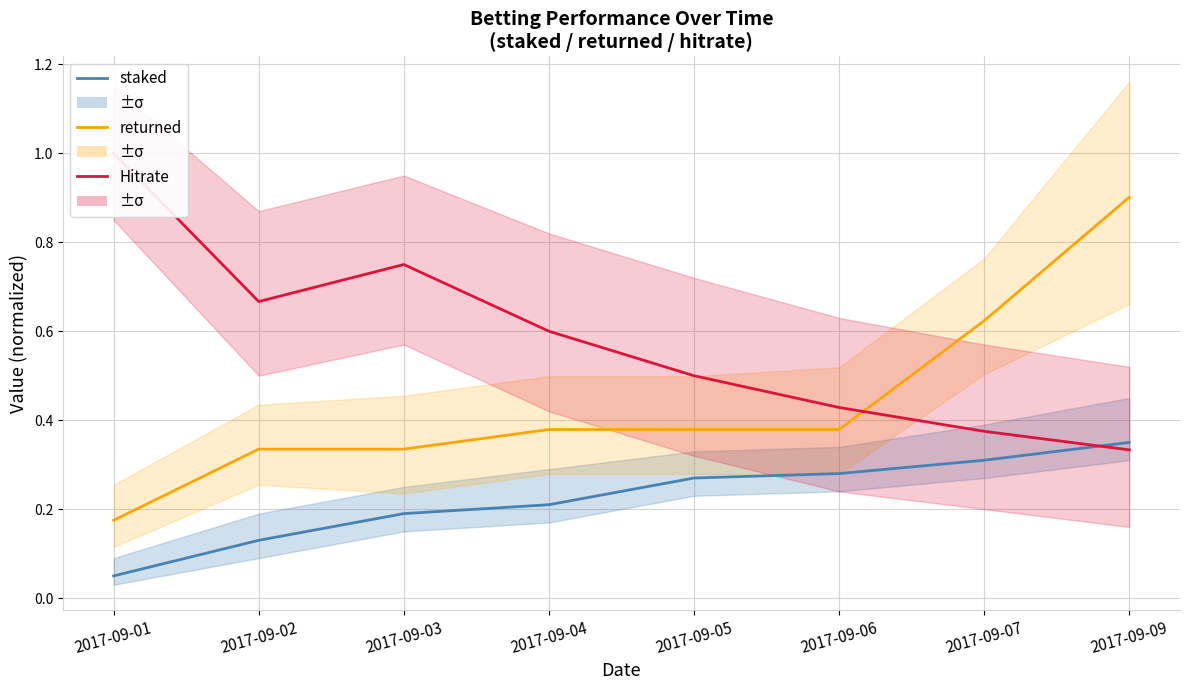

What is the maximum value shown in the chart?

1.0